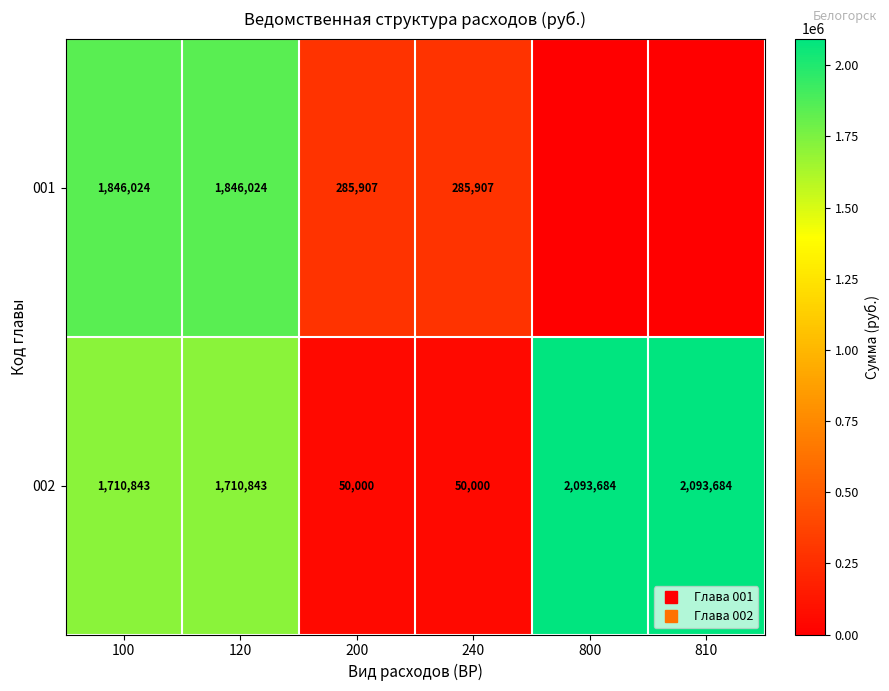

At 240, list the series in order from smallest to largest.

002, 001